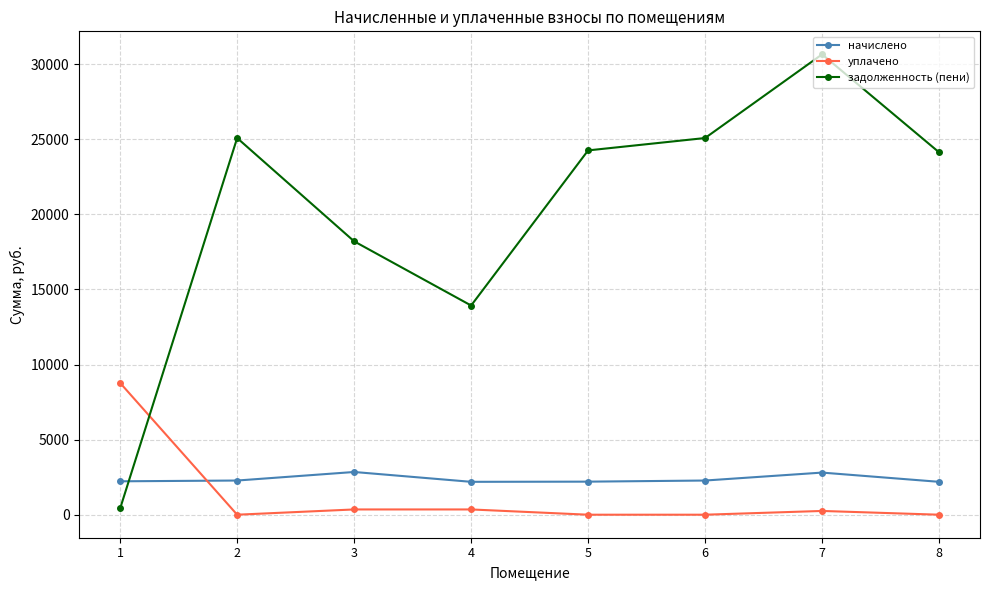

At which category is the sum across all series the highest?

7